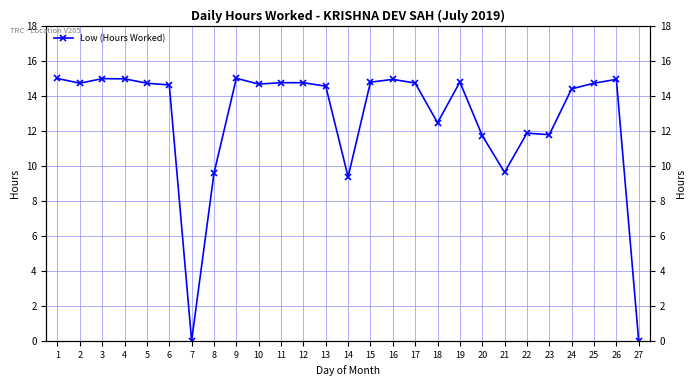

List the labels in order of value, smallest first.

7, 27, 14, 8, 21, 20, 23, 22, 18, 24, 13, 6, 10, 2, 5, 25, 17, 11, 12, 15, 19, 16, 26, 4, 3, 1, 9